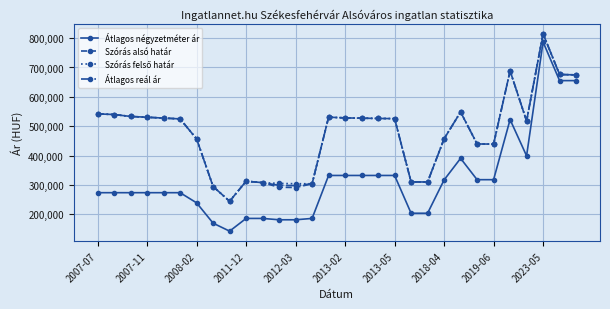

True or false: Átlagos négyzetméter ár and Átlagos reál ár intersect in this chart.

False